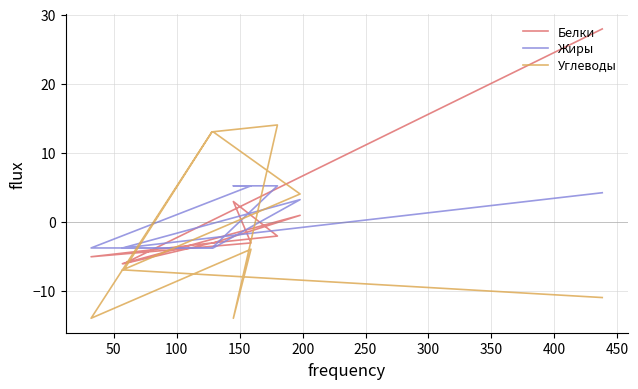

How many intersections are there between Жиры and Углеводы?

4